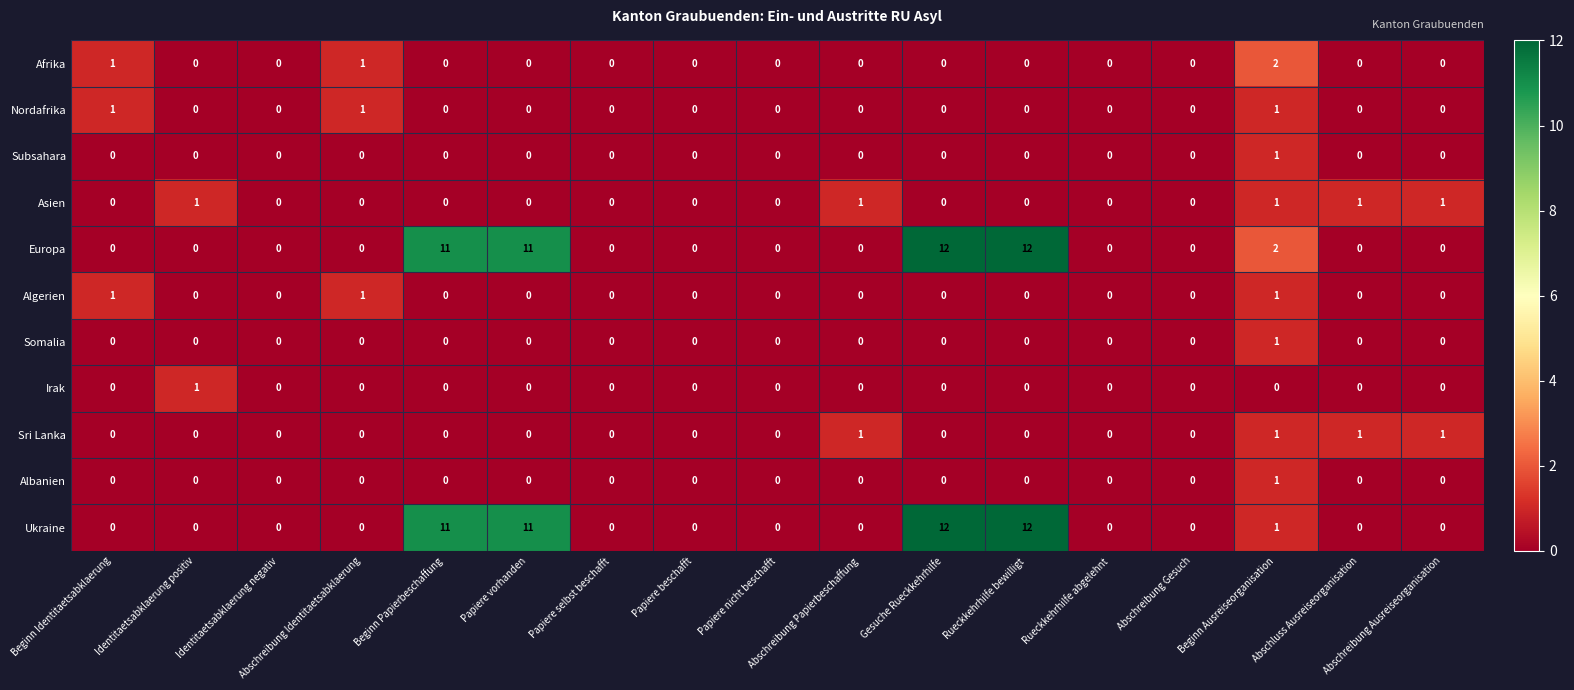

At how many categories does at least one series exceed 6?

4